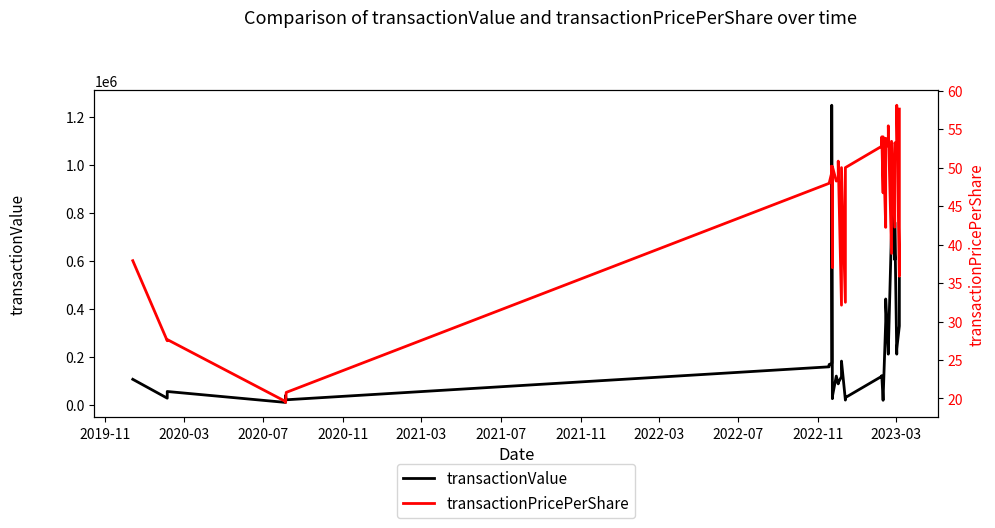

At 2023-03, list the series in order from largest to smallest.

transactionValue, transactionPricePerShare